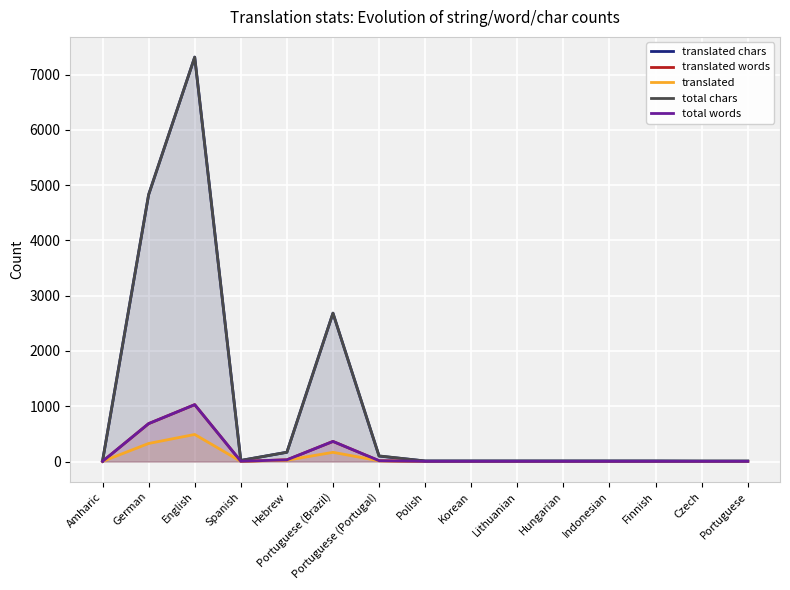

Reading left to right, transcribe all the data shown in this chart.

translated chars: Amharic=10	German=4827	English=7315	Spanish=20	Hebrew=168	Portuguese (Brazil)=2684	Portuguese (Portugal)=99	Polish=10	Korean=10	Lithuanian=10	Hungarian=10	Indonesian=10	Finnish=10	Czech=7	Portuguese=7
translated words: Amharic=3	German=686	English=1029	Spanish=5	Hebrew=31	Portuguese (Brazil)=364	Portuguese (Portugal)=15	Polish=3	Korean=3	Lithuanian=3	Hungarian=3	Indonesian=3	Finnish=3	Czech=2	Portuguese=2
translated: Amharic=3	German=327	English=490	Spanish=4	Hebrew=24	Portuguese (Brazil)=167	Portuguese (Portugal)=14	Polish=3	Korean=3	Lithuanian=3	Hungarian=3	Indonesian=3	Finnish=3	Czech=2	Portuguese=2
total chars: Amharic=10	German=4827	English=7315	Spanish=20	Hebrew=168	Portuguese (Brazil)=2684	Portuguese (Portugal)=102	Polish=10	Korean=10	Lithuanian=10	Hungarian=10	Indonesian=10	Finnish=10	Czech=10	Portuguese=10
total words: Amharic=3	German=686	English=1029	Spanish=5	Hebrew=31	Portuguese (Brazil)=364	Portuguese (Portugal)=16	Polish=3	Korean=3	Lithuanian=3	Hungarian=3	Indonesian=3	Finnish=3	Czech=3	Portuguese=3